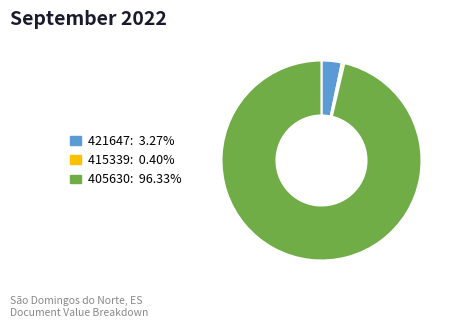

Combined, do 421647 and 405630 account for over 50%?

Yes